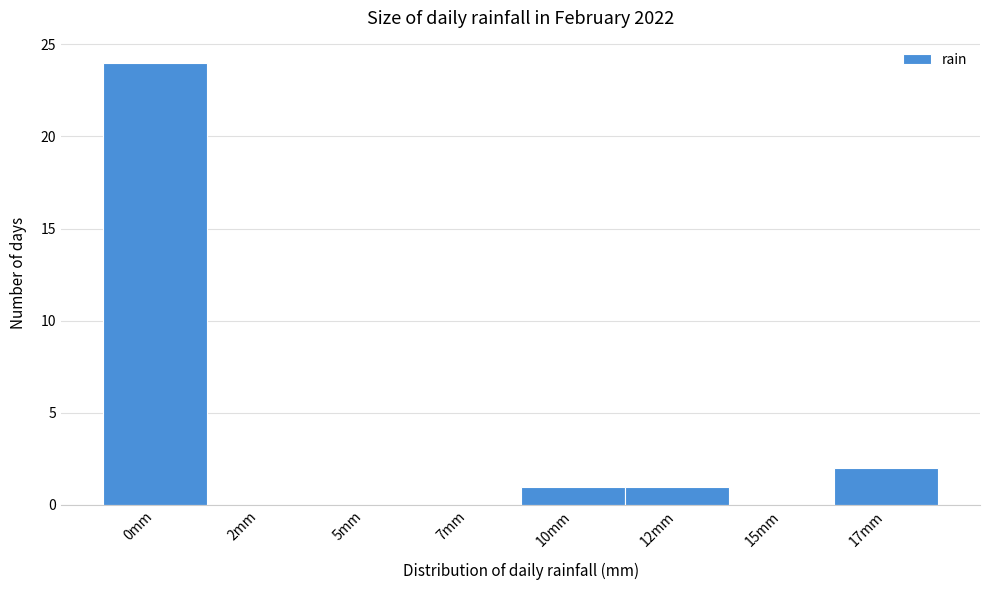

Reading right to left, list all the values displayed in this chart.

17mm=2	15mm=0	12mm=1	10mm=1	7mm=0	5mm=0	2mm=0	0mm=24